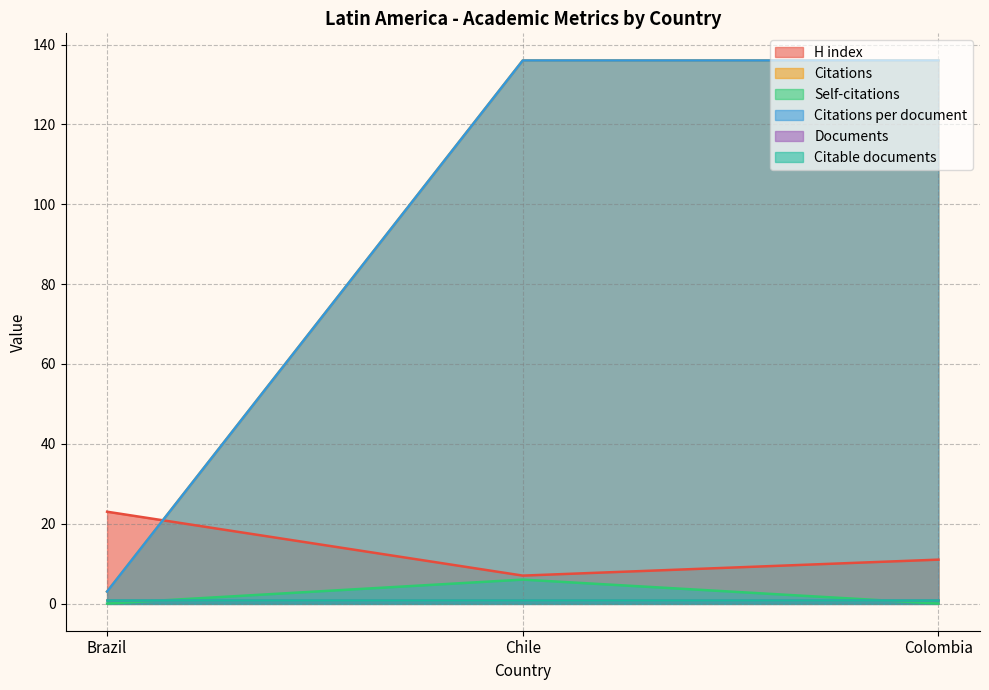

What is the label of the 3rd point from the left?

Colombia